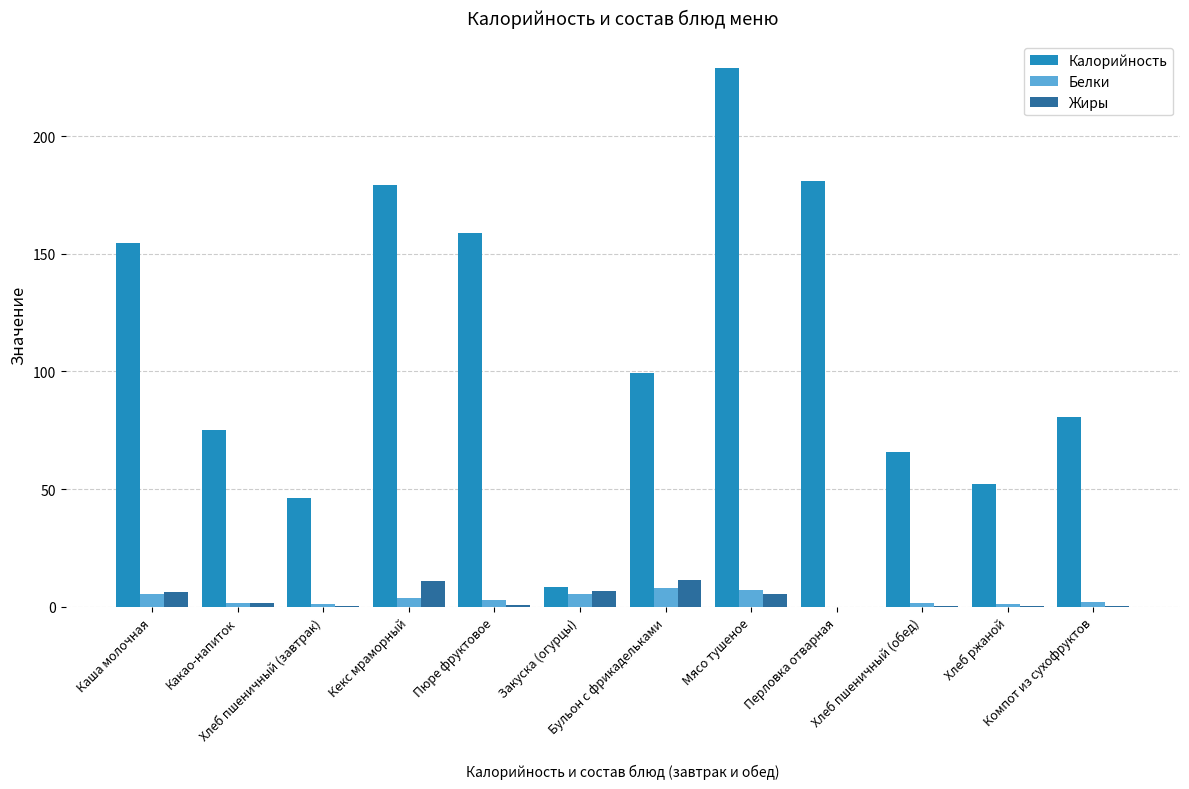

Which series has the largest total across all categories?

Калорийность